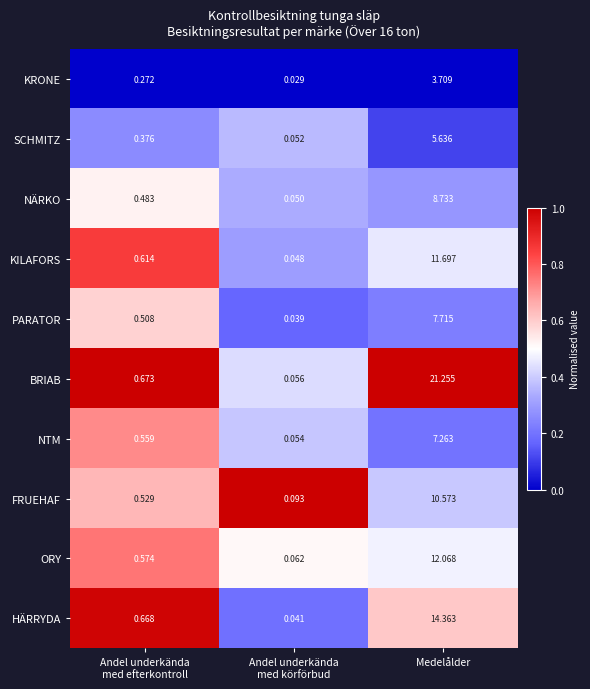

List the series in order of their peak value, lowest first.

KRONE, SCHMITZ, NTM, PARATOR, NÄRKO, FRUEHAF, KILAFORS, ORY, HÄRRYDA, BRIAB